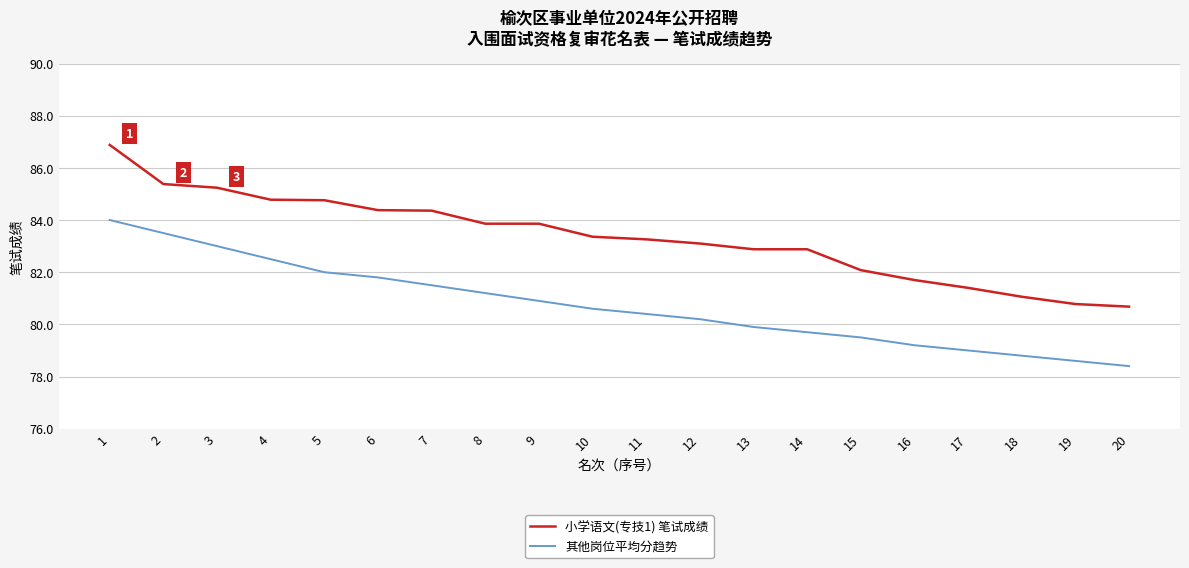

The 小学语文(专技1) 笔试成绩 series shows 119.0 at 2. True or false?

False